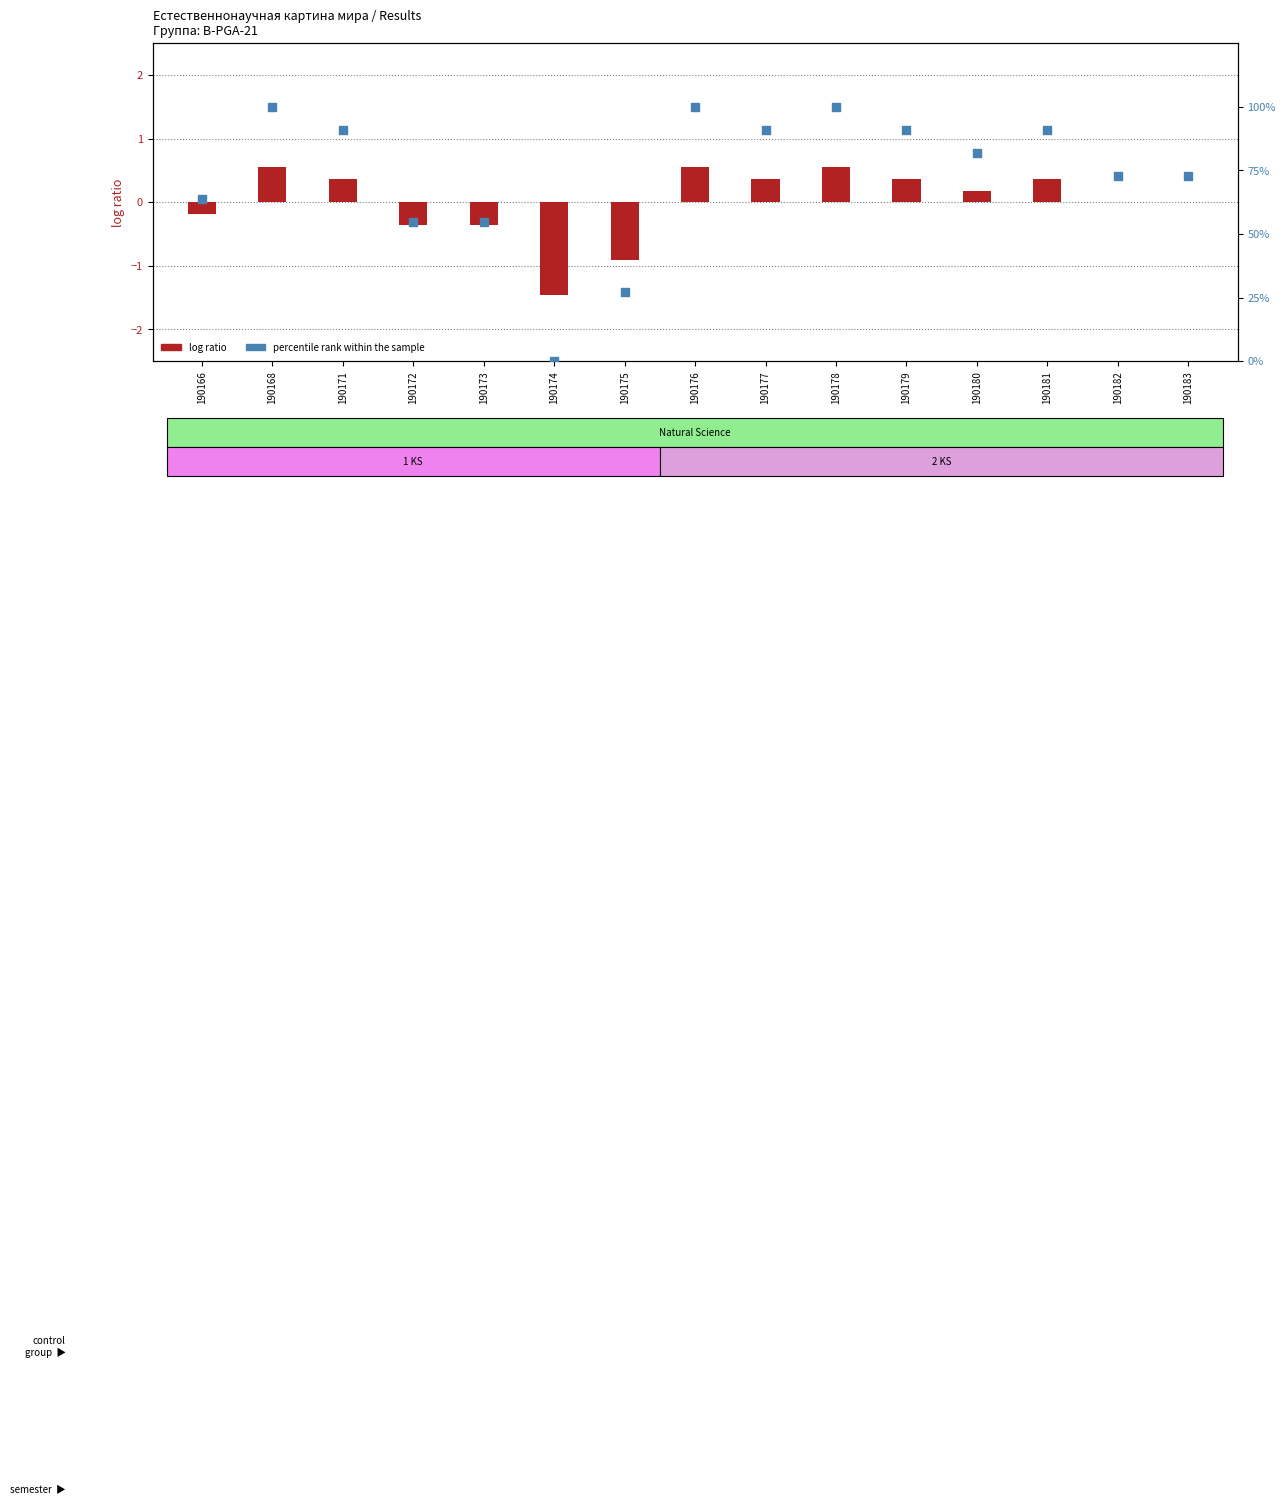

At how many categories does at least one series exceed 9?

14